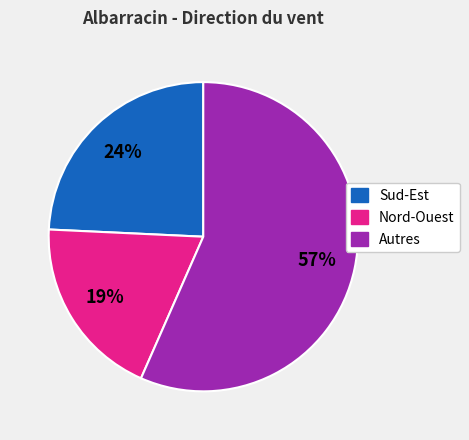

Is there any slice that represents more than half of the pie?

Yes